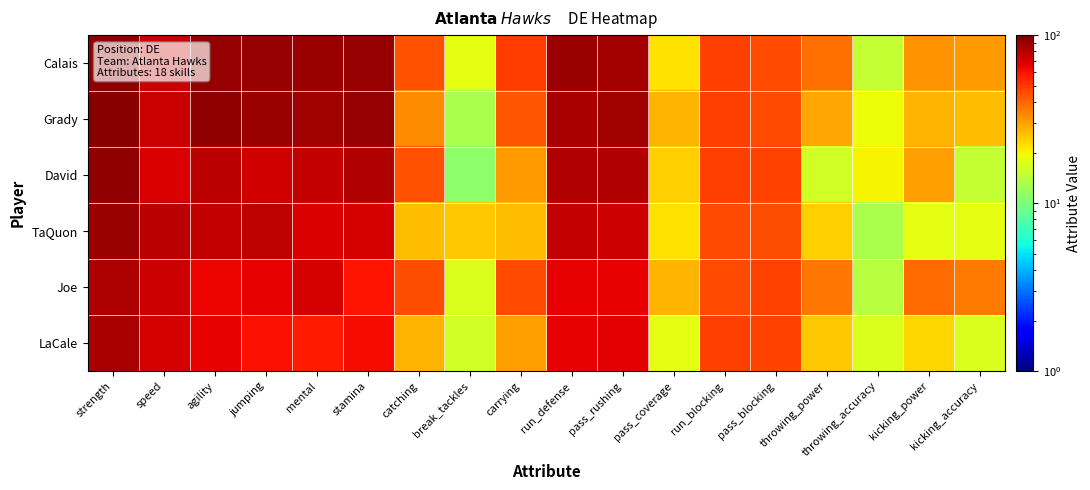

Reading left to right, extract all data points from this chart.

Calais: strength=92	speed=73	agility=90	jumping=91	mental=89	stamina=90	catching=44	break_tackles=18	carrying=49	run_defense=89	pass_rushing=86	pass_coverage=22	run_blocking=48	pass_blocking=46	throwing_power=38	throwing_accuracy=15	kicking_power=32	kicking_accuracy=31
Grady: strength=95	speed=74	agility=93	jumping=89	mental=88	stamina=91	catching=33	break_tackles=13	carrying=43	run_defense=84	pass_rushing=88	pass_coverage=27	run_blocking=48	pass_blocking=46	throwing_power=29	throwing_accuracy=19	kicking_power=27	kicking_accuracy=26
David: strength=92	speed=69	agility=78	jumping=72	mental=75	stamina=82	catching=44	break_tackles=11	carrying=31	run_defense=82	pass_rushing=81	pass_coverage=24	run_blocking=48	pass_blocking=47	throwing_power=16	throwing_accuracy=20	kicking_power=30	kicking_accuracy=15
TaQuon: strength=89	speed=78	agility=75	jumping=77	mental=69	stamina=70	catching=26	break_tackles=25	carrying=26	run_defense=76	pass_rushing=73	pass_coverage=22	run_blocking=46	pass_blocking=45	throwing_power=24	throwing_accuracy=13	kicking_power=18	kicking_accuracy=18
Joe: strength=83	speed=73	agility=64	jumping=65	mental=70	stamina=60	catching=45	break_tackles=17	carrying=46	run_defense=66	pass_rushing=65	pass_coverage=27	run_blocking=46	pass_blocking=47	throwing_power=37	throwing_accuracy=14	kicking_power=39	kicking_accuracy=36
LaCale: strength=85	speed=70	agility=66	jumping=61	mental=58	stamina=62	catching=27	break_tackles=16	carrying=30	run_defense=66	pass_rushing=67	pass_coverage=18	run_blocking=48	pass_blocking=47	throwing_power=25	throwing_accuracy=17	kicking_power=23	kicking_accuracy=17